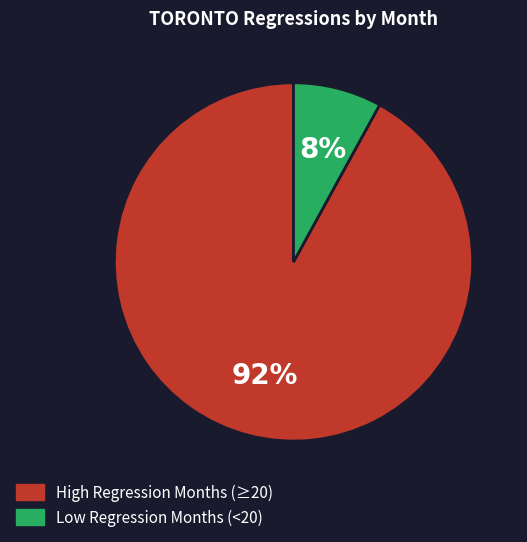

Does any single category account for the majority?

Yes